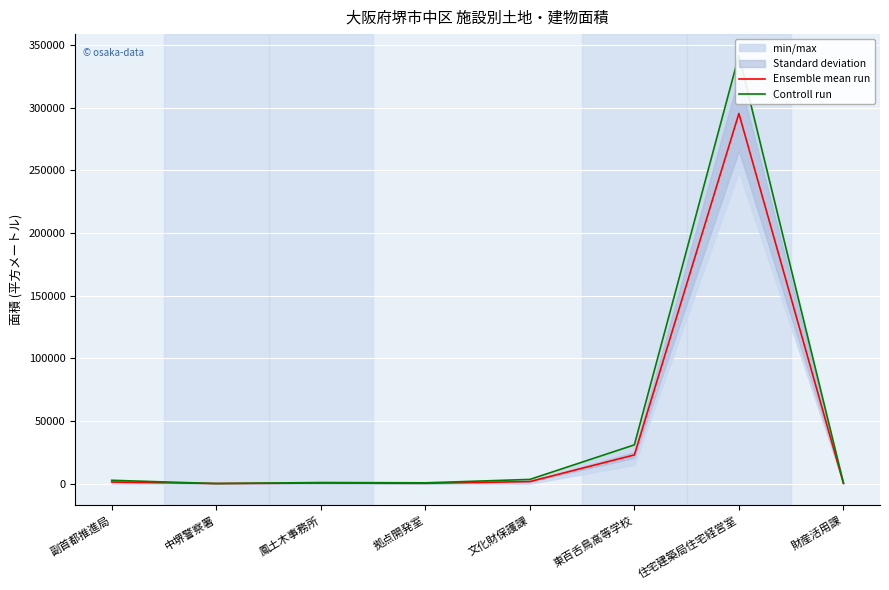

Read the Ensemble mean run value at 副首都推進局.

1374.5